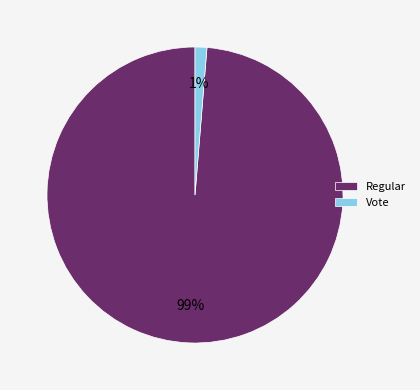

How many segments does this pie chart have?

2